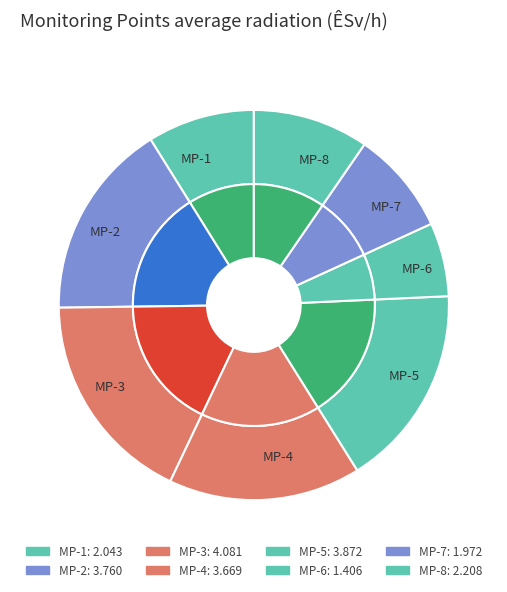

What is the total percentage of MP-4 and MP-6?

22.1%